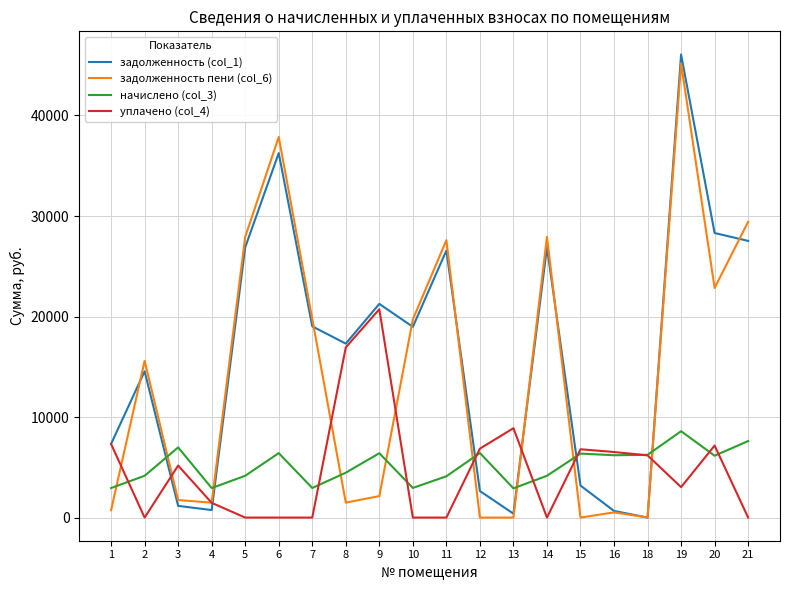

How many values in the уплачено (col_4) series are below 5174?

10